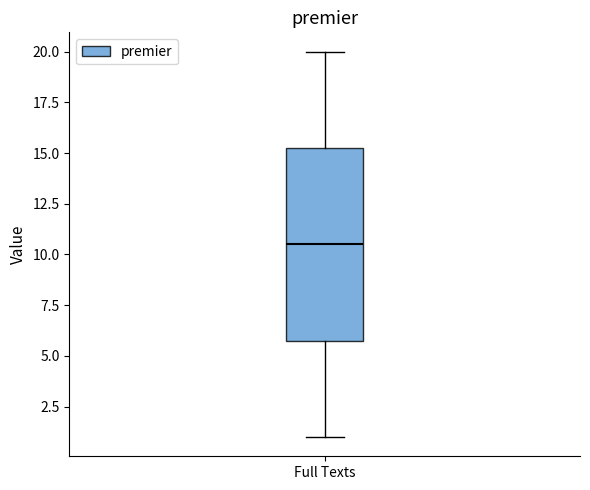

Transcribe this box plot: give where the median line is, the range the box spans, and where the two whiskers end, as read against the y-axis. The values are not printed on the chart, so give them approximately, as read against the axis.

median 10.5, box 6.0 to 15.5, whiskers 1.0 to 20.0